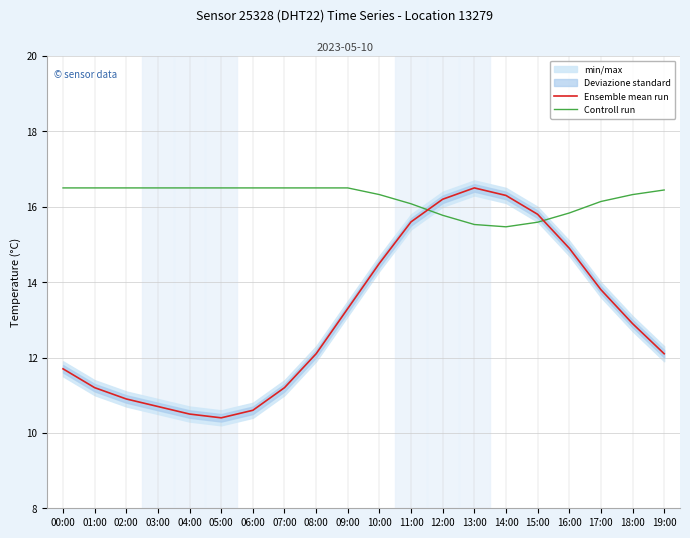

What is the highest value of the Ensemble mean run series?

16.5